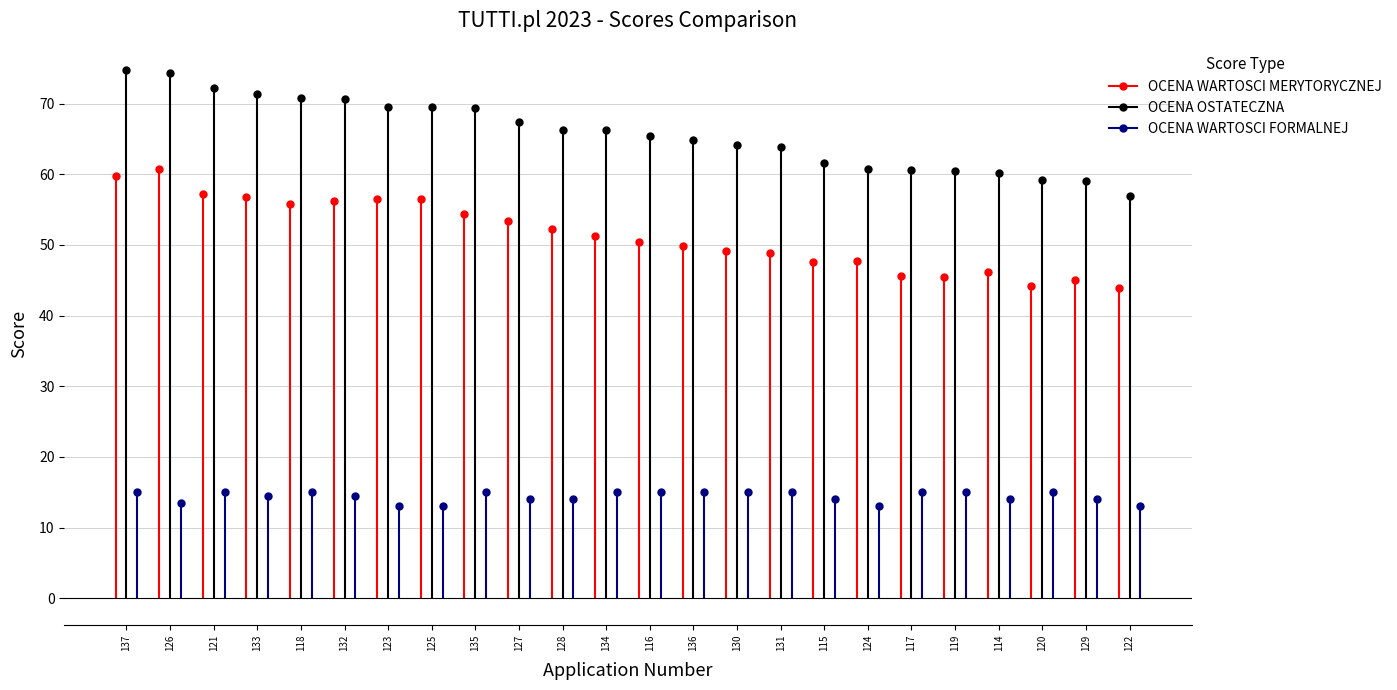

Where is OCENA OSTATECZNA nearest to the value 65?

136